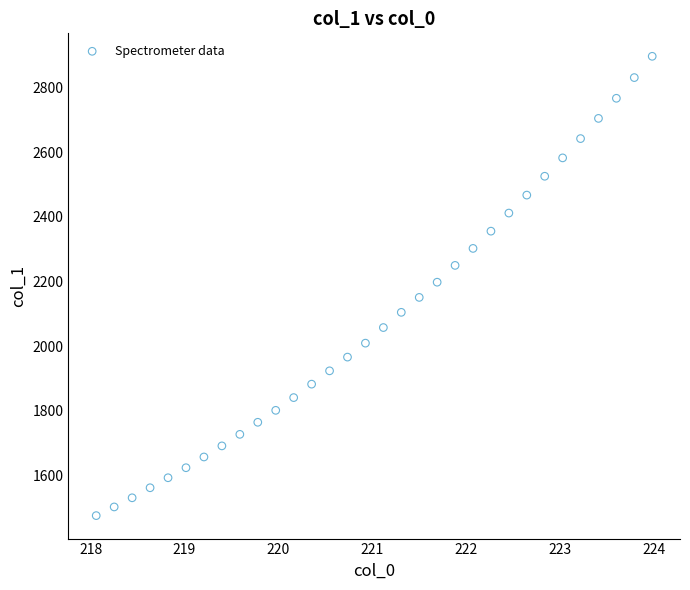

What is the range of Y values (max minus min)?

1421.6